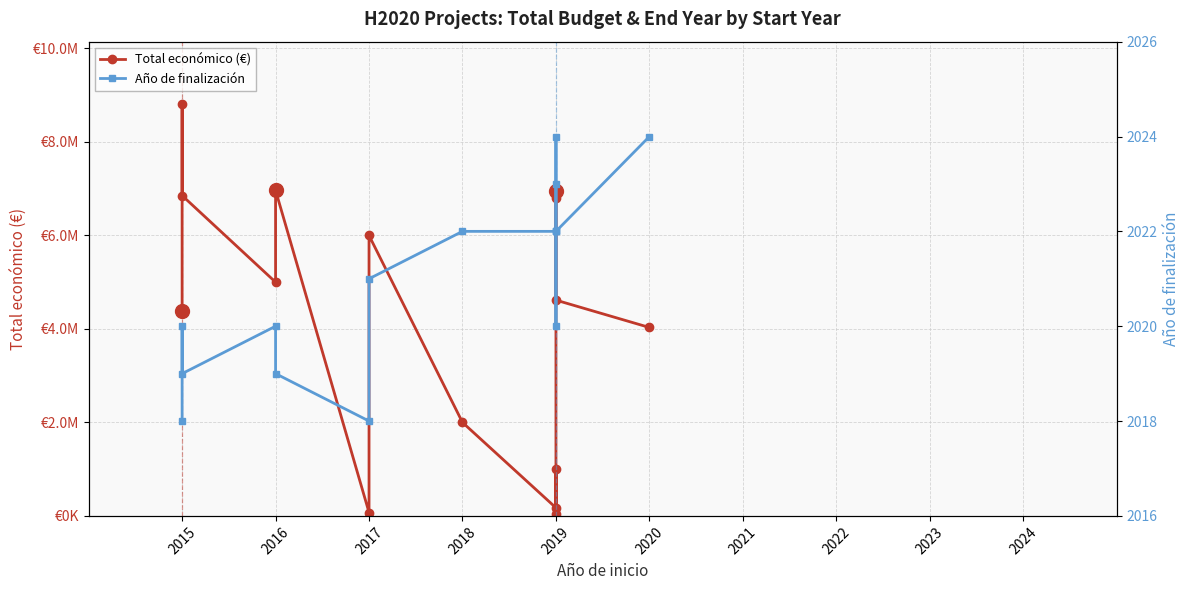

How many values in the Año de finalización series are below 2021?

7